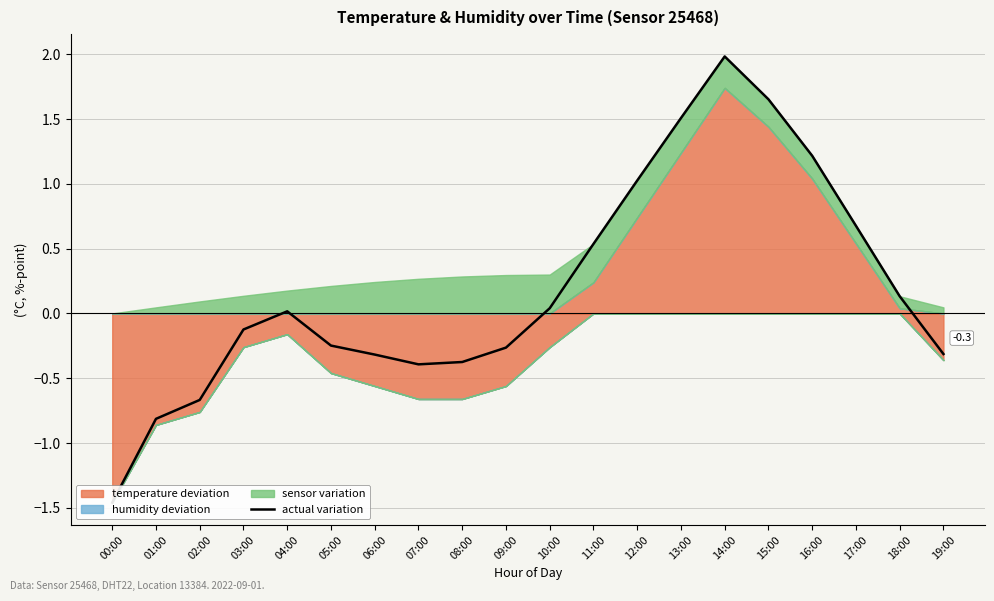

Reading right to left, transcribe all the data shown in this chart.

-0.3	0.1	0.7	1.2	1.7	2.0	1.5	1.0	0.5	0.0	-0.3	-0.4	-0.4	-0.3	-0.2	0.0	-0.1	-0.7	-0.8	-1.5